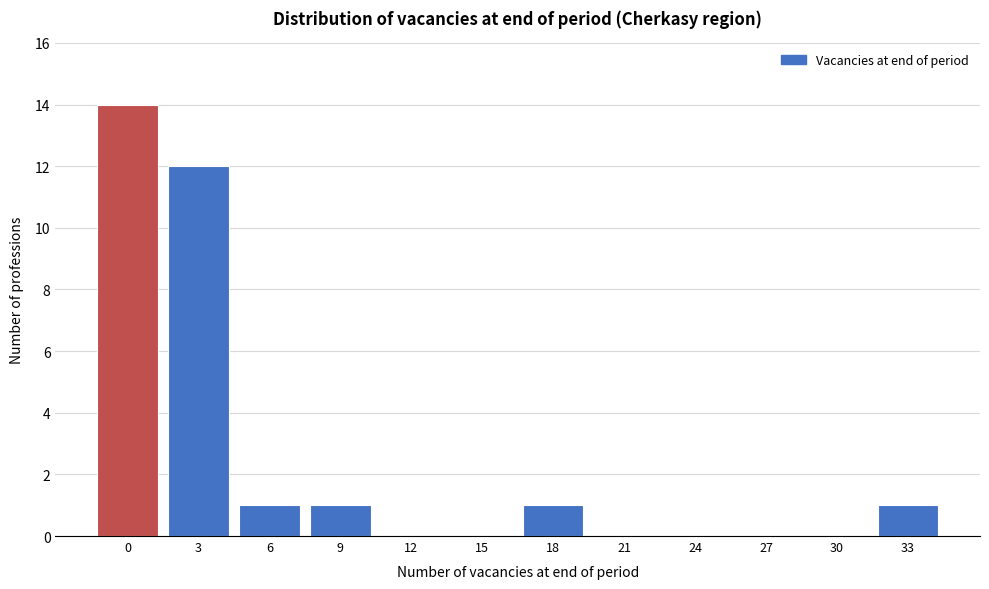

Reading left to right, transcribe all the data shown in this chart.

0=14	3=12	6=1	9=1	12=0	15=0	18=1	21=0	24=0	27=0	30=0	33=1